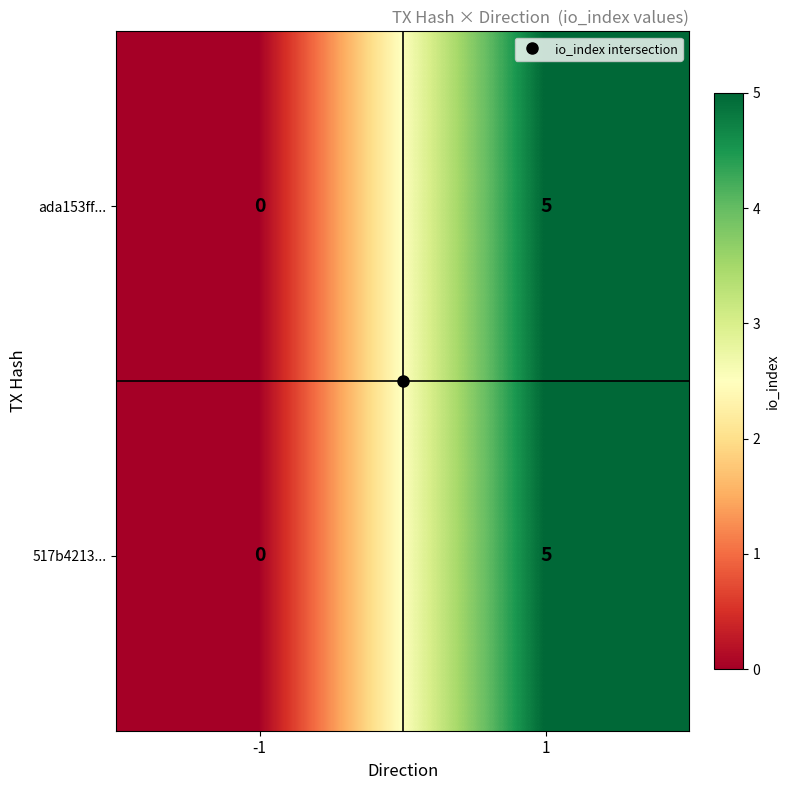

The ada153ff... series shows 5 at 1. True or false?

True